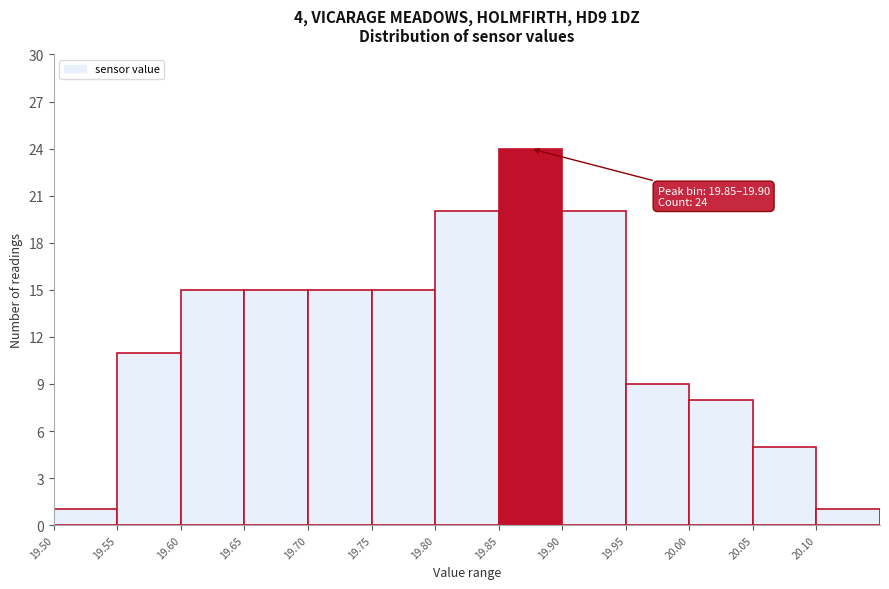

Which range on the x-axis has the tallest bar?

19.85 to 19.90